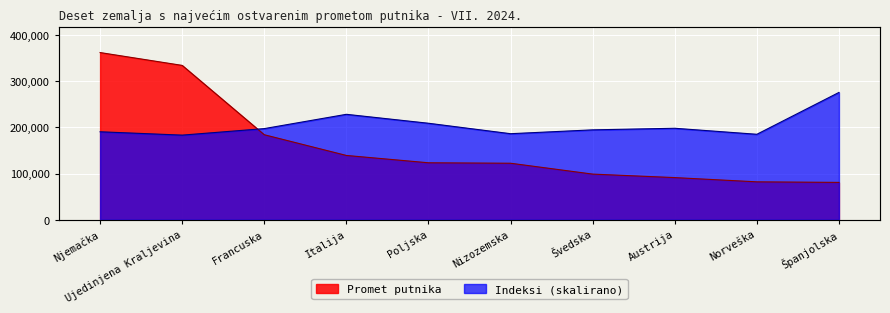

What value does the Indeksi series have at Poljska?

209216.2